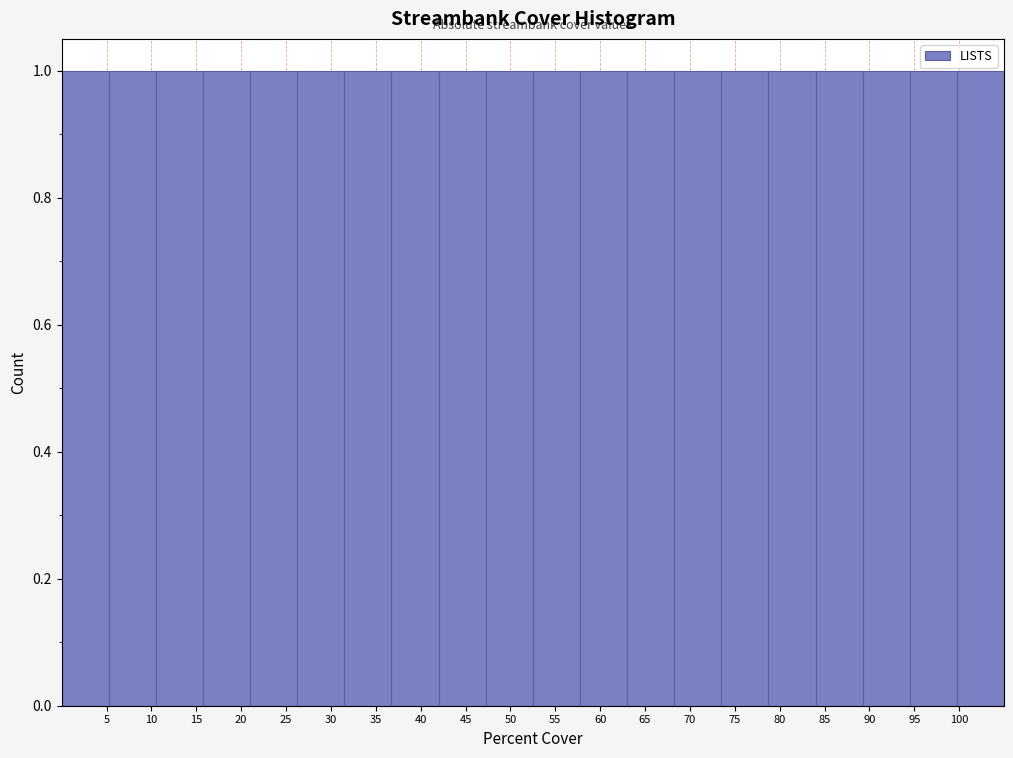

Reading left to right, list every bar in this chart as the range it spans on the x-axis followed by its height. Neither the bar edges nor the heights are printed on the chart, so give them approximately, as read against the axes.

0.00 to 5.25: 1
5.25 to 10.50: 1
10.50 to 15.75: 1
15.75 to 21.00: 1
21.00 to 26.25: 1
26.25 to 31.50: 1
31.50 to 36.75: 1
36.75 to 42.00: 1
42.00 to 47.25: 1
47.25 to 52.50: 1
52.50 to 57.75: 1
57.75 to 63.00: 1
63.00 to 68.25: 1
68.25 to 73.50: 1
73.50 to 78.75: 1
78.75 to 84.00: 1
84.00 to 89.25: 1
89.25 to 94.50: 1
94.50 to 99.75: 1
99.75 to 105.00: 1